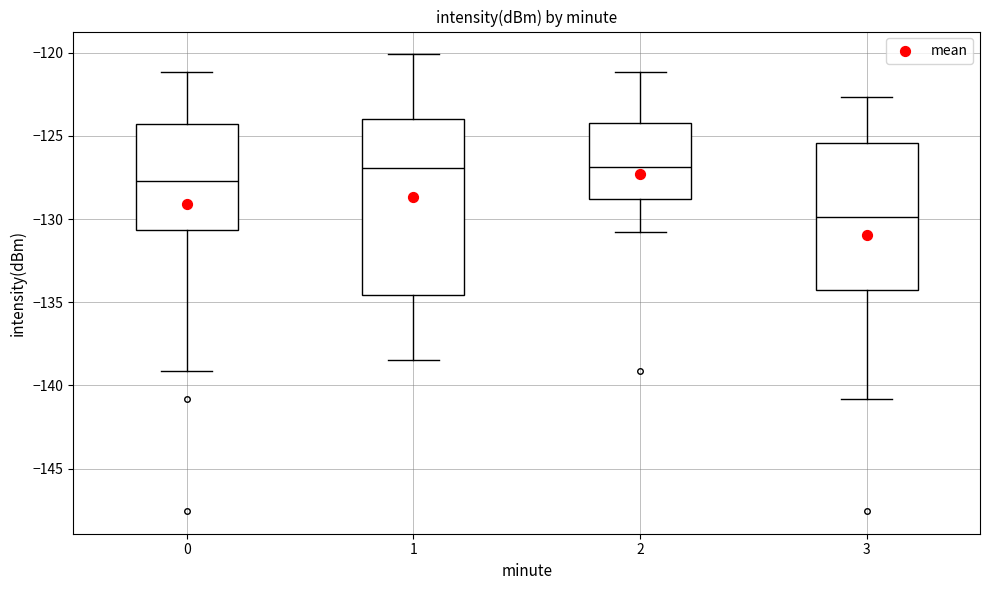

Where does the lower whisker of the box at x = 3 end on the y-axis? The values are not printed on the chart, so give them approximately, as read against the axis.

-141.0